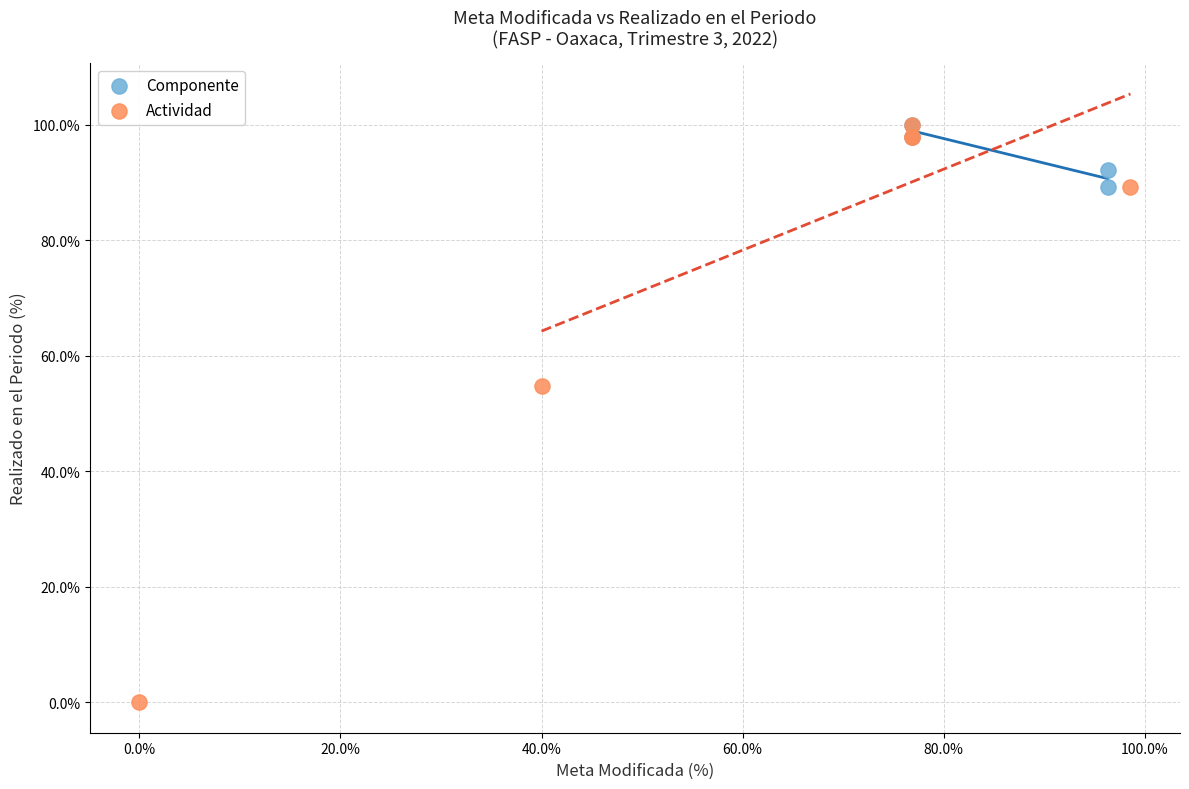

Which series has the largest Y range (max minus min)?

Actividad